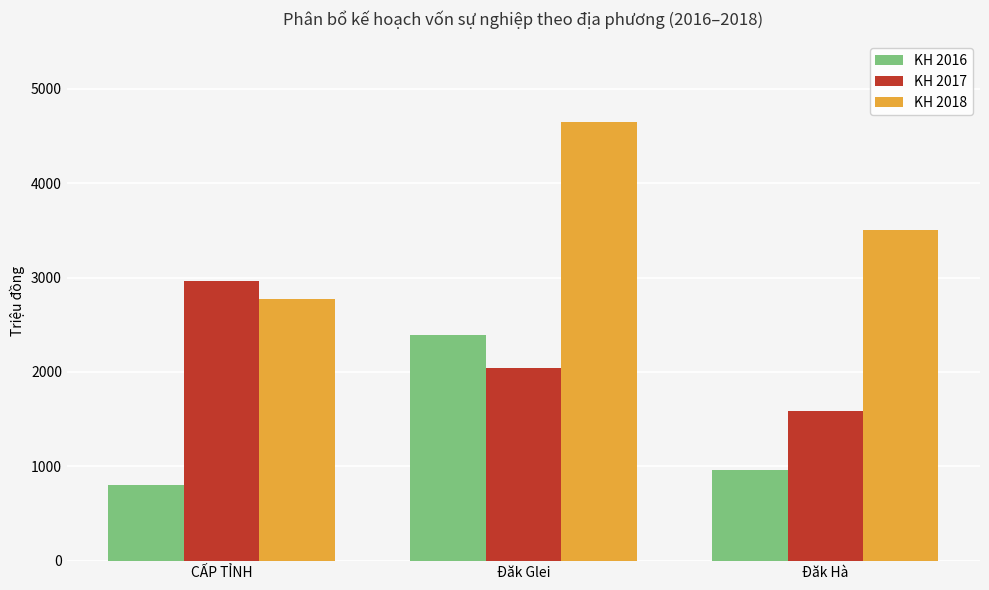

Is the value of KH 2018 at Đăk Glei greater than the value of KH 2017 at Đăk Glei?

Yes